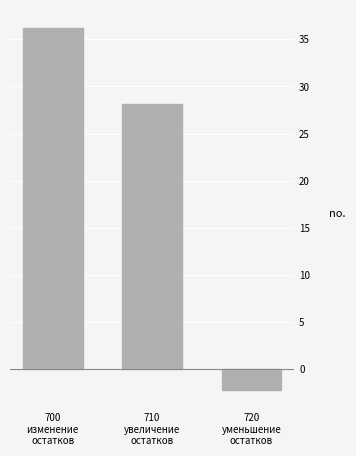

Reading left to right, what are all the values shown in this chart?

36.2	28.1	-2.2